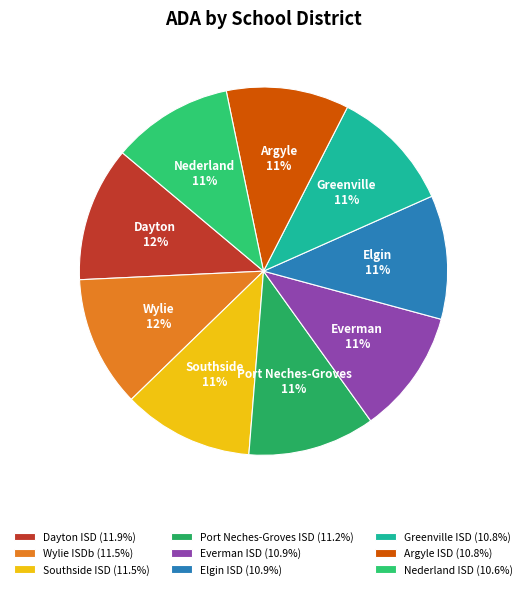

Count the number of slices in the pie.

9